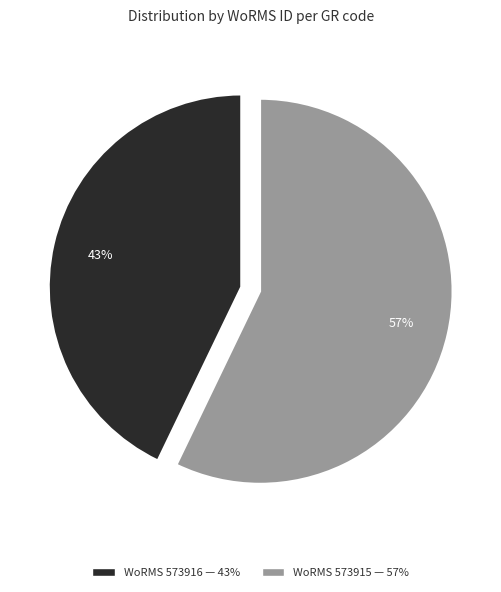

Is there any slice that represents more than half of the pie?

Yes